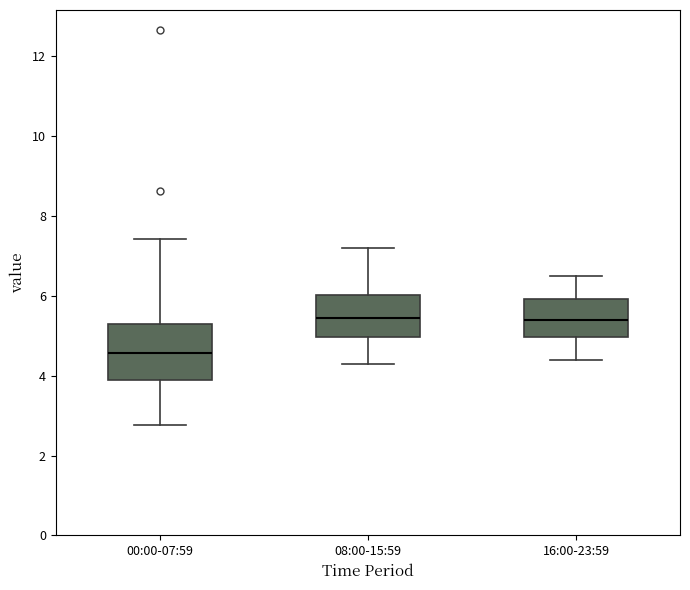

Reading left to right, transcribe this box plot: for each box, give where its median line is, the range the box spans, and where its two whiskers end, as read against the y-axis. The values are not printed on the chart, so give them approximately, as read against the axis.

00:00-07:59: median 4.6, box 3.8 to 5.4, whiskers 2.8 to 7.4
08:00-15:59: median 5.4, box 5.0 to 6.0, whiskers 4.4 to 7.2
16:00-23:59: median 5.4, box 5.0 to 6.0, whiskers 4.4 to 6.6